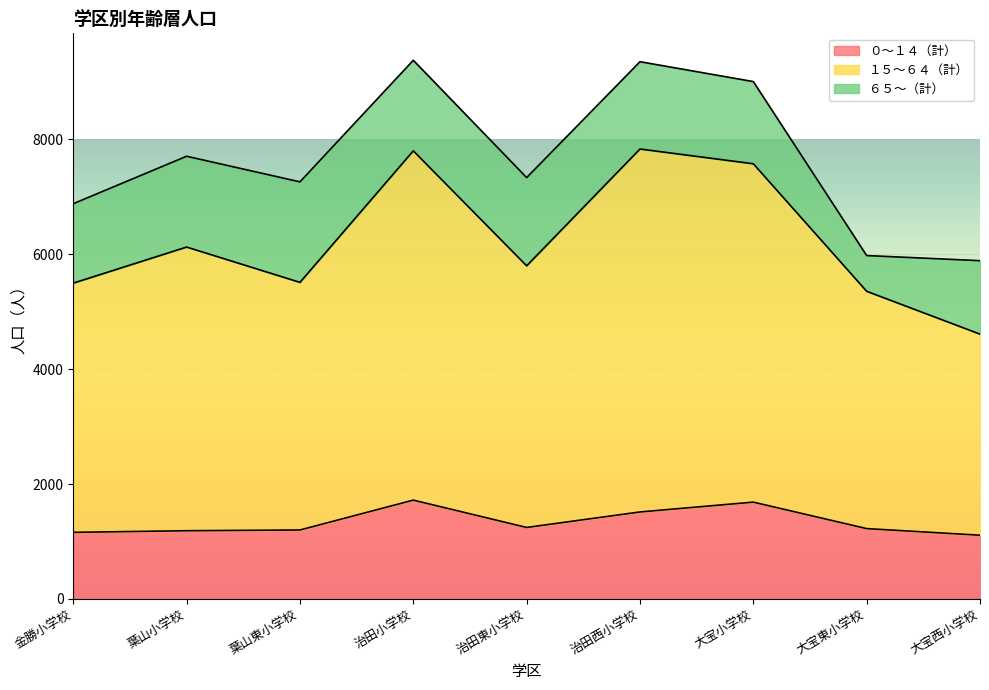

The ０～１４（計） series shows 1708 at 金勝小学校. True or false?

False